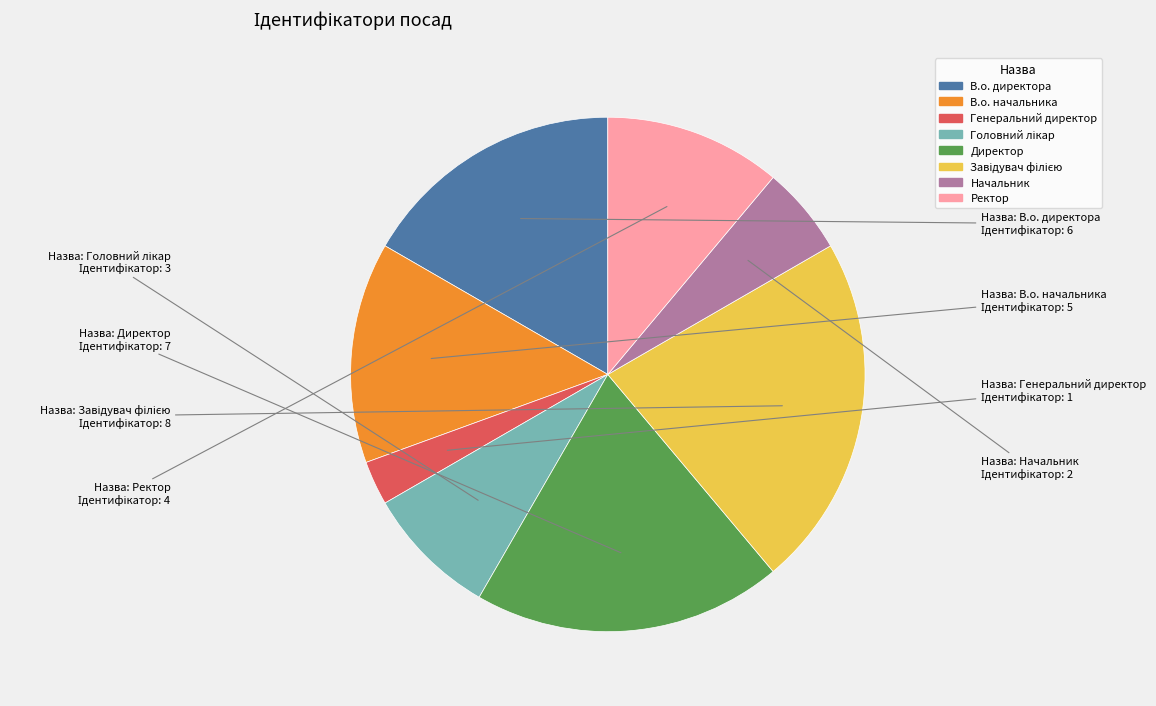

Is there a majority slice in this chart?

No